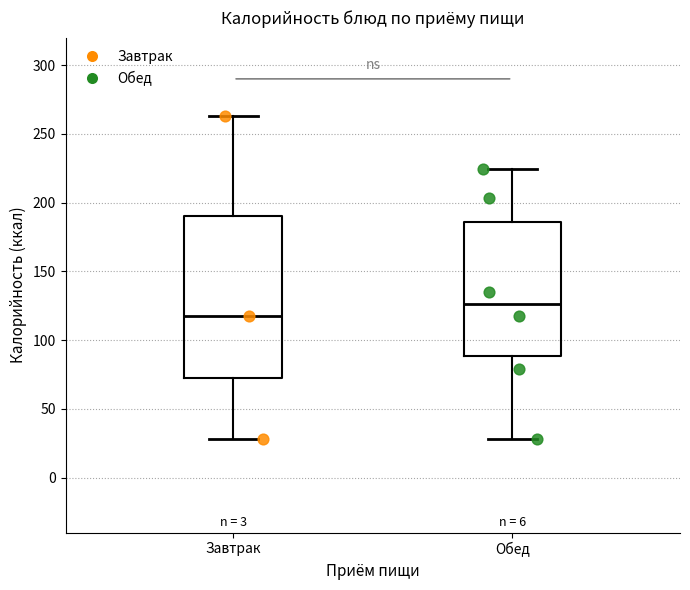

Which box has the highest median line?

Обед